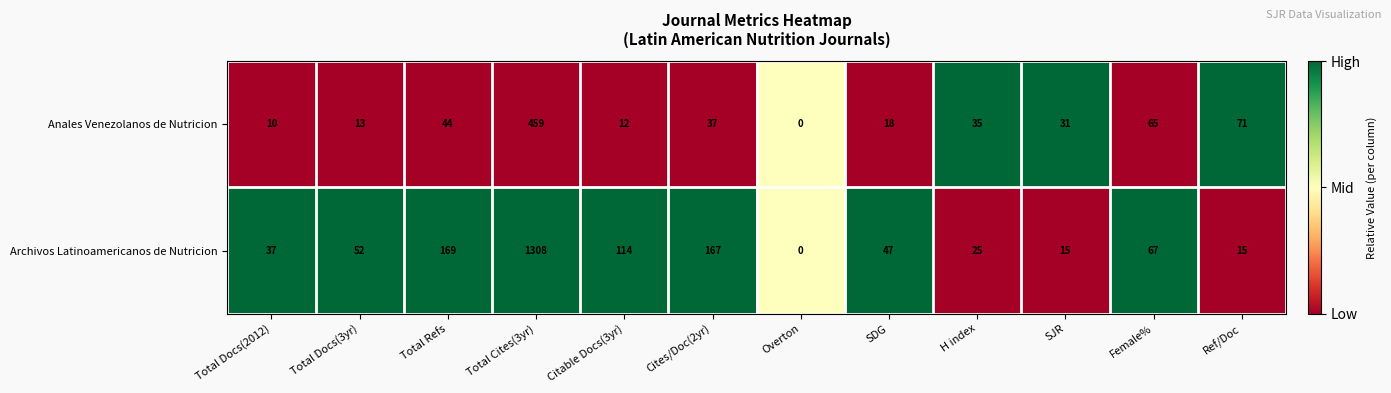

Rank the series at Total Docs(3yr) from lowest to highest value.

Anales Venezolanos de Nutricion, Archivos Latinoamericanos de Nutricion